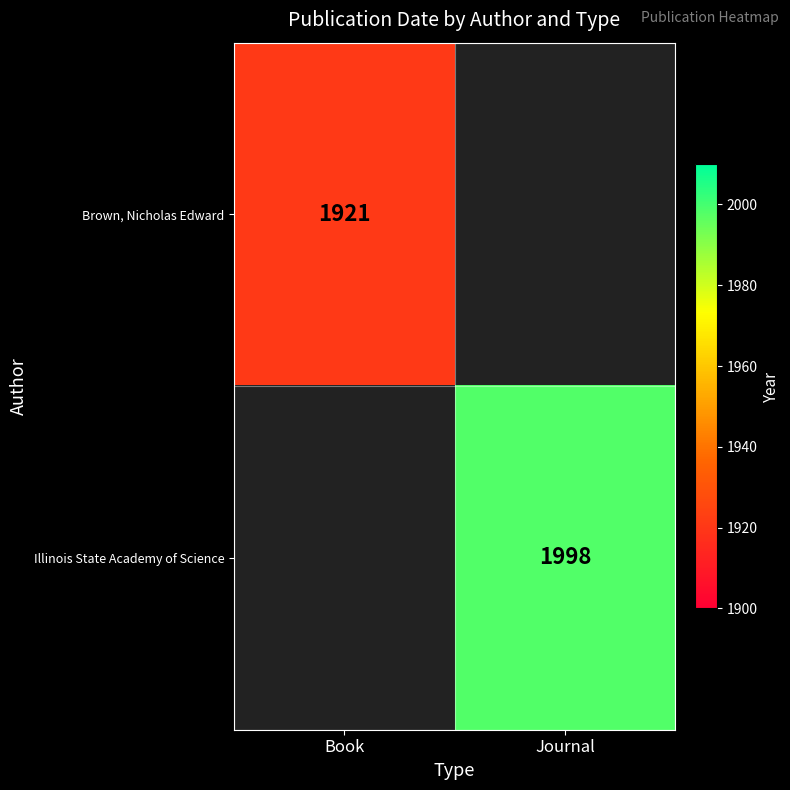

The value of Brown, Nicholas Edward at Book is 2700. True or false?

False